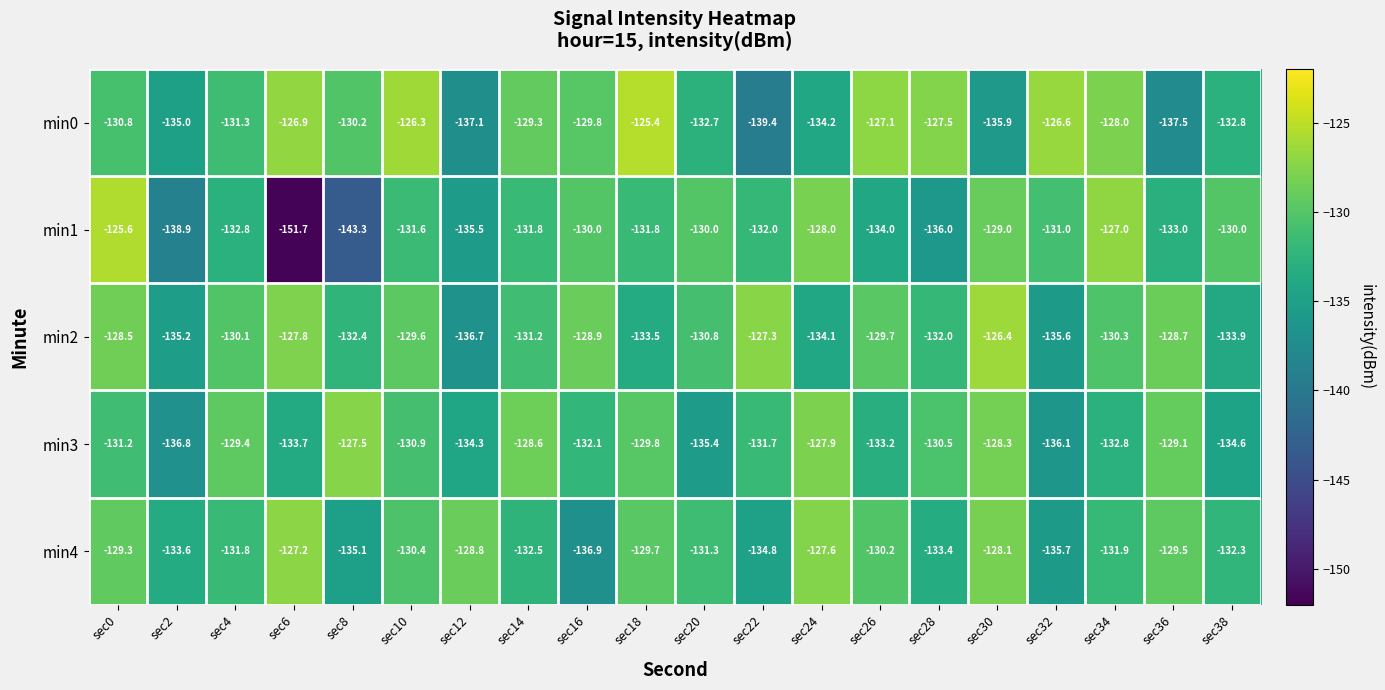

What is the total value across all series at sec12?

-672.4